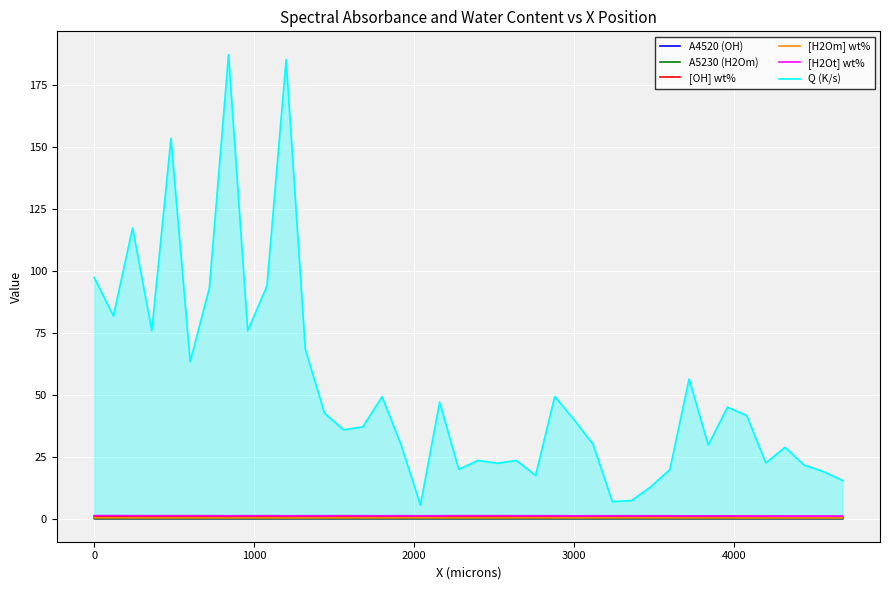

How many lines are shown in the chart?

6